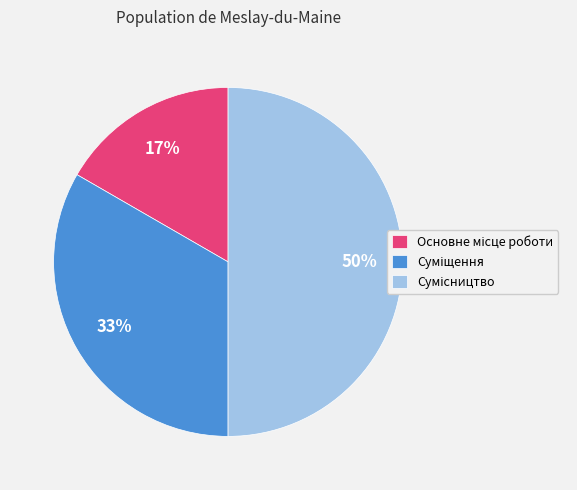

To the nearest percent, what is the difference between the largest and smallest slice percentages?

33%